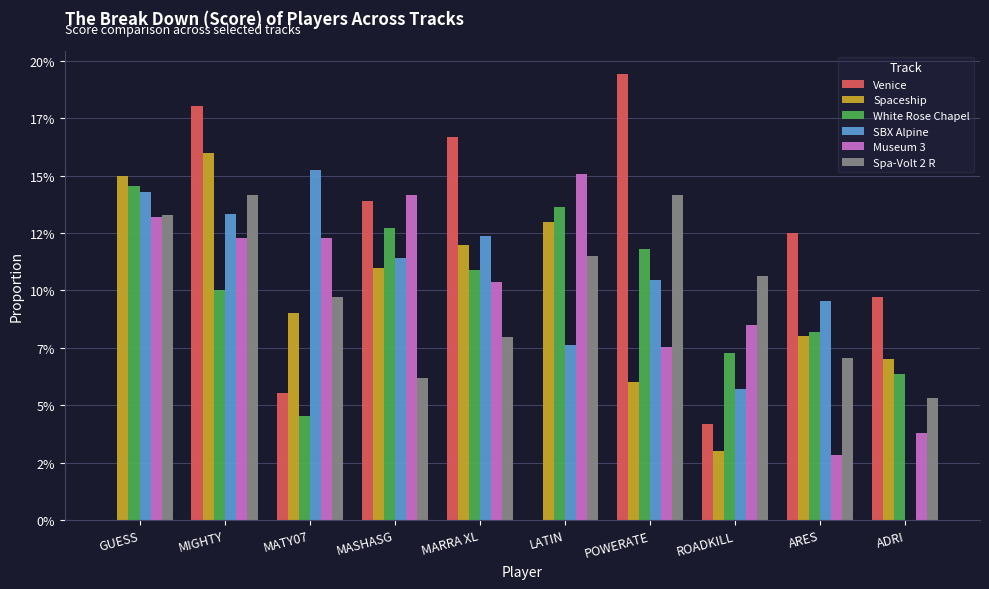

What are all the series names shown in the legend?

Venice, Spaceship, White Rose Chapel, SBX Alpine, Museum 3, Spa-Volt 2 R